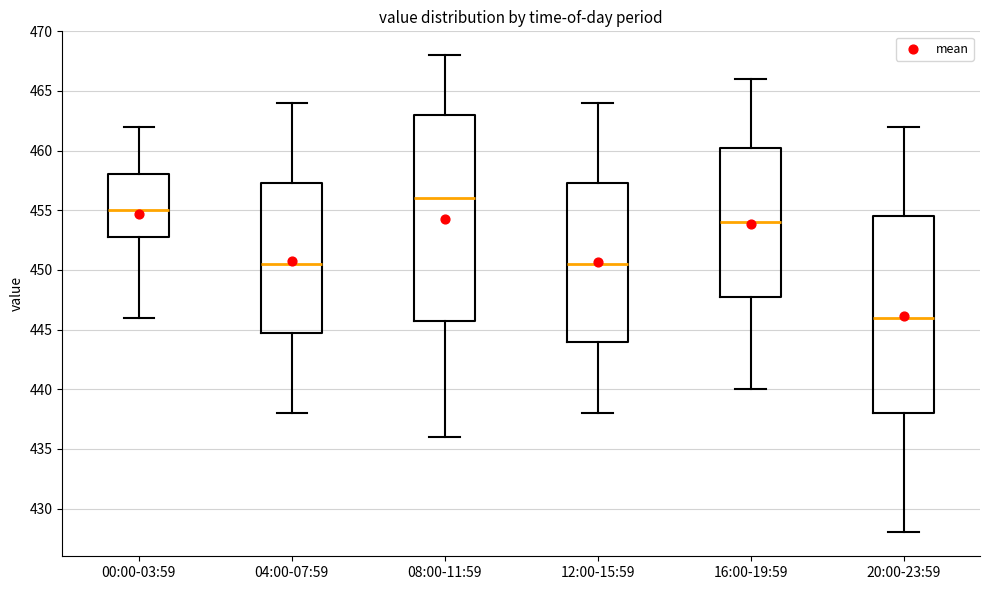

Which box's median line is the lowest?

20:00-23:59